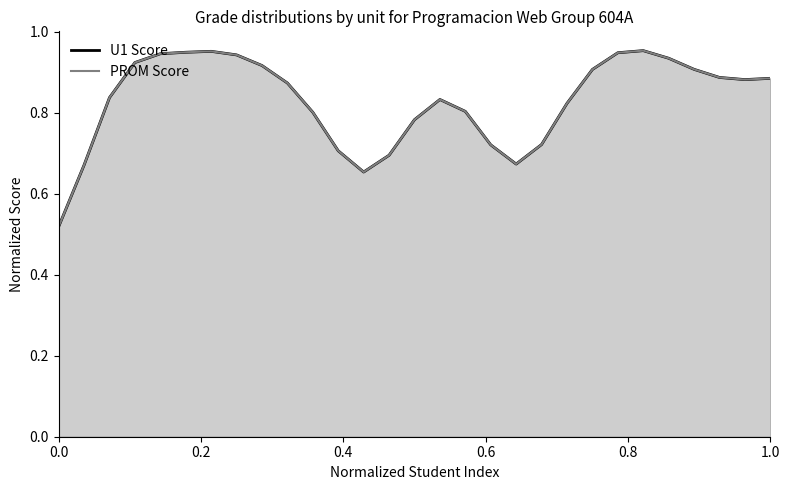

At how many categories does at least one series exceed 0?

29